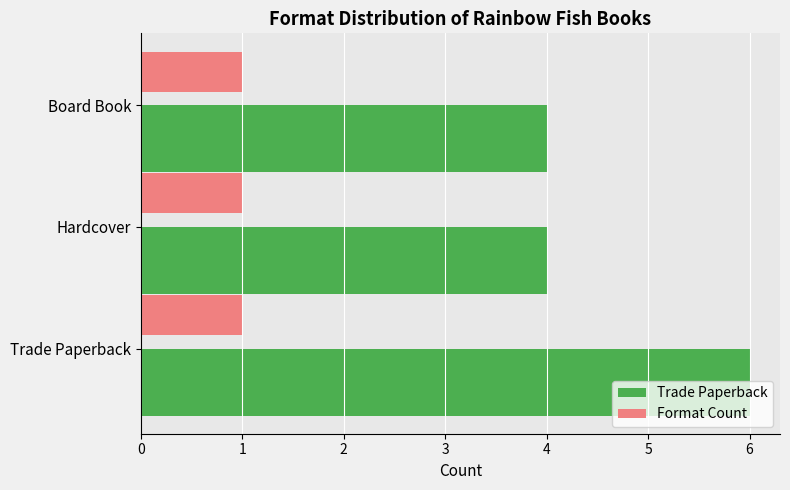

What is the average value of the Trade Paperback series?

5